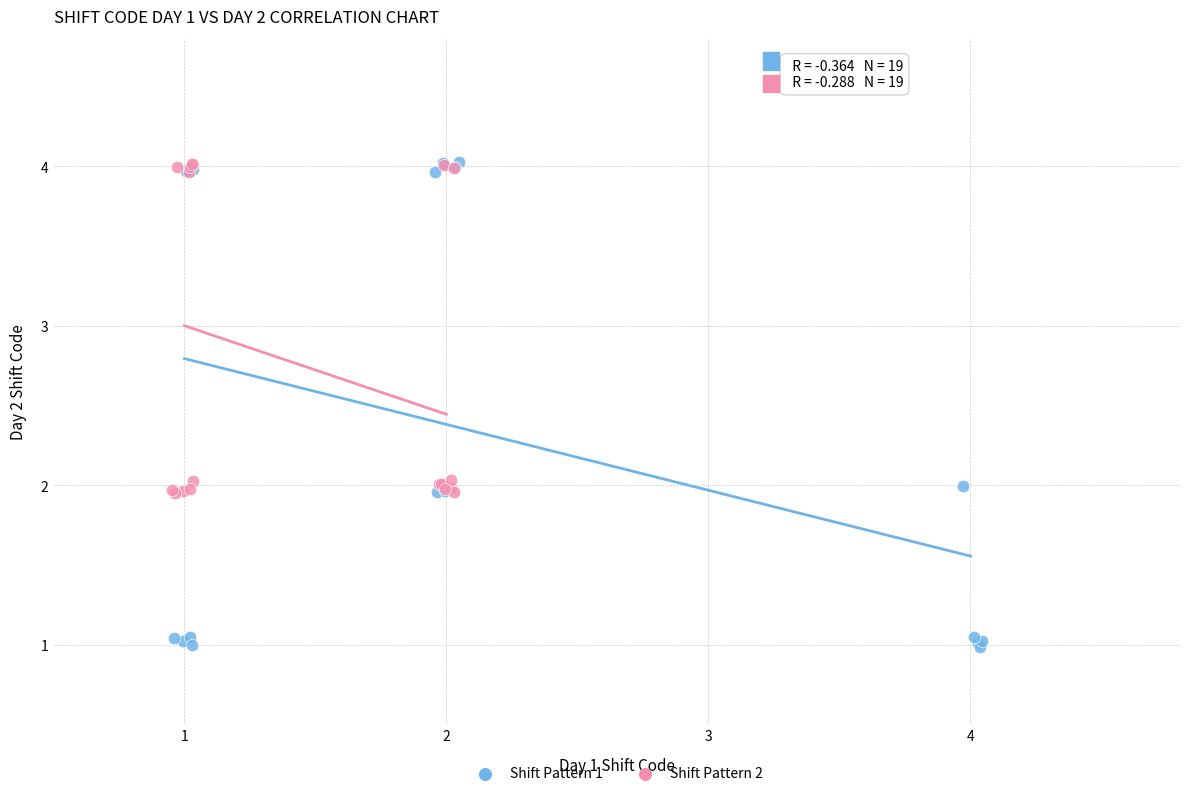

Which series contains the lowest Y value?

Shift Pattern 1